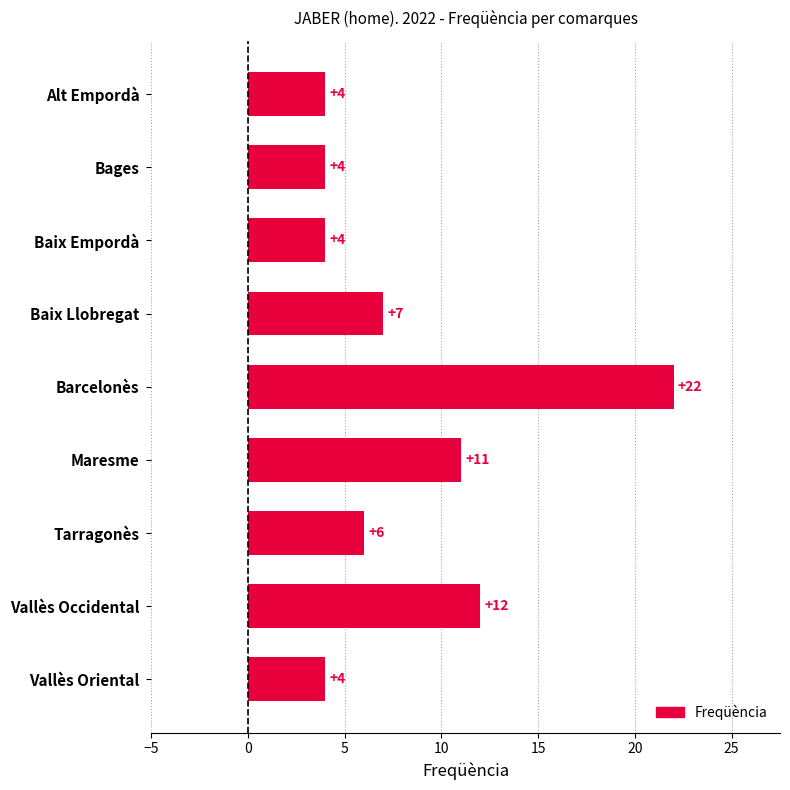

Are the bars grouped side by side (vs. stacked)?

No